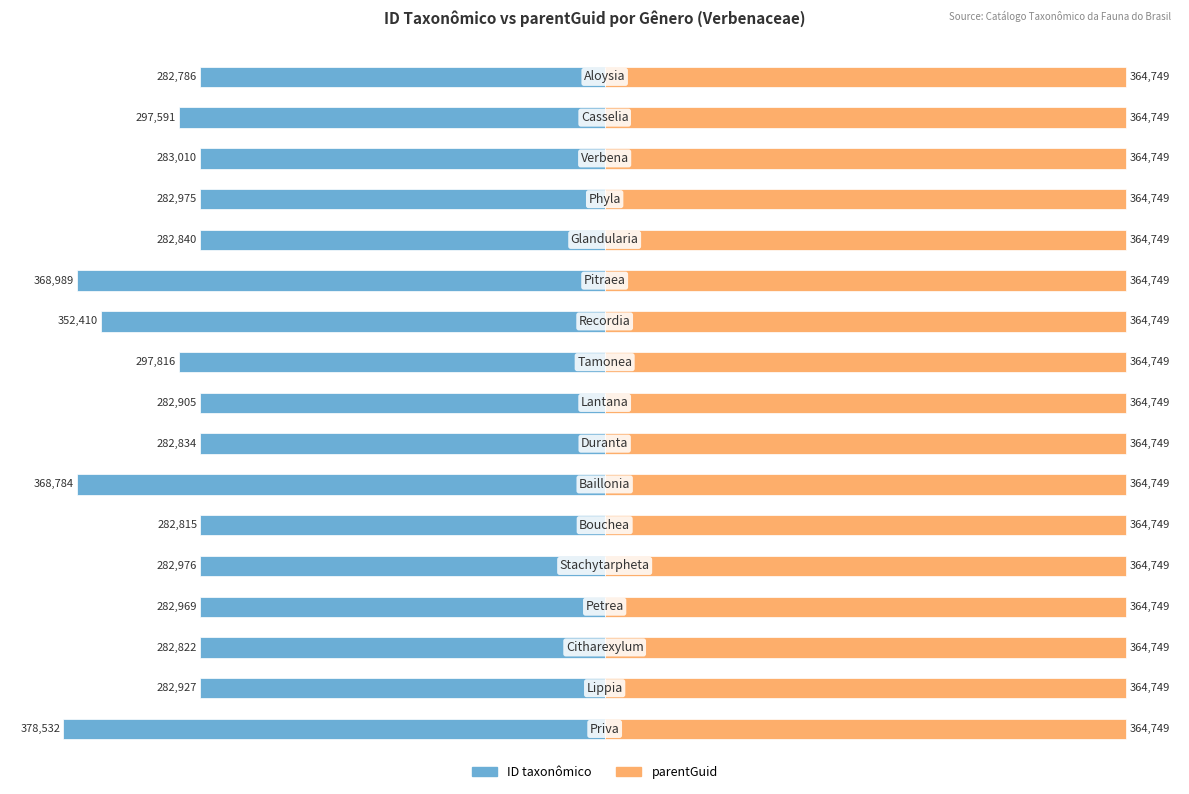

List the series in order of their overall mean, highest first.

parentGuid, ID taxonômico